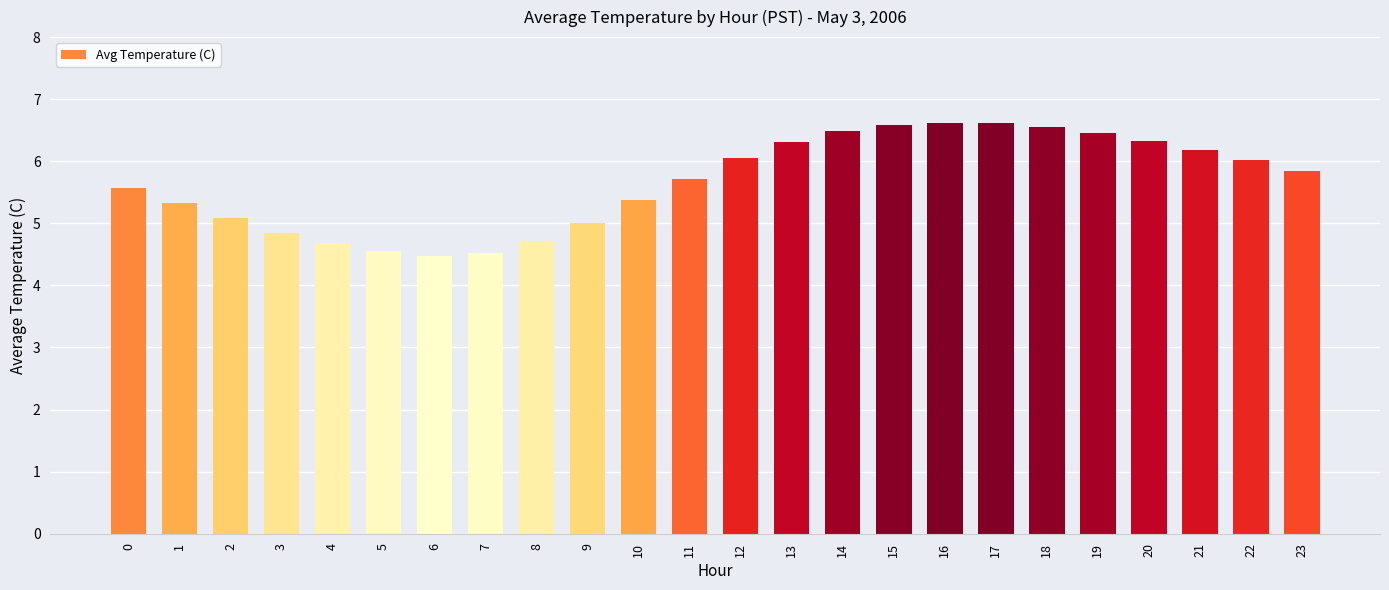

What is the sum of the values at 16 and 23?

12.5